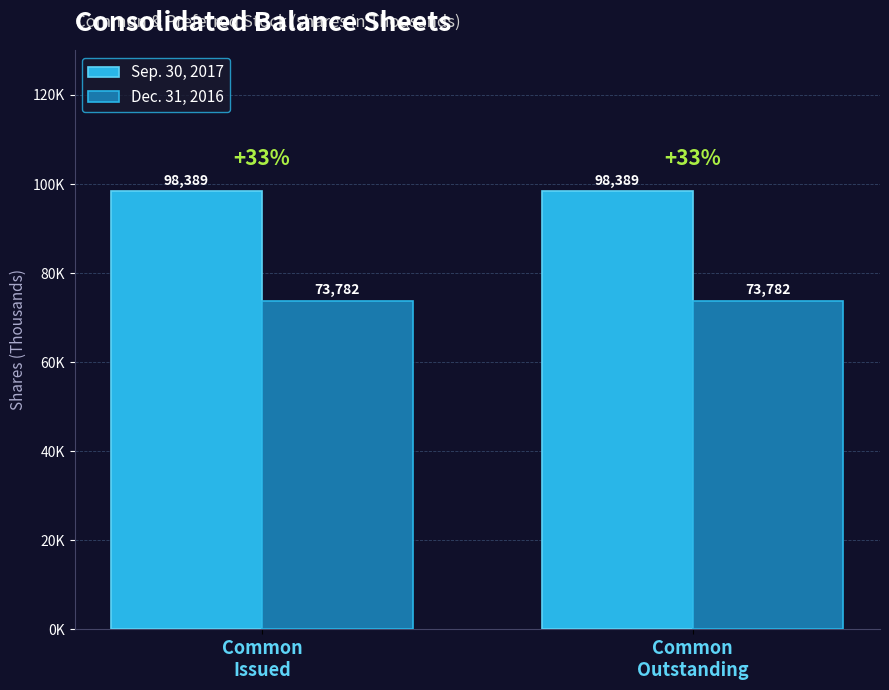

Rank the series at Common
Outstanding from highest to lowest value.

Sep. 30, 2017, Dec. 31, 2016